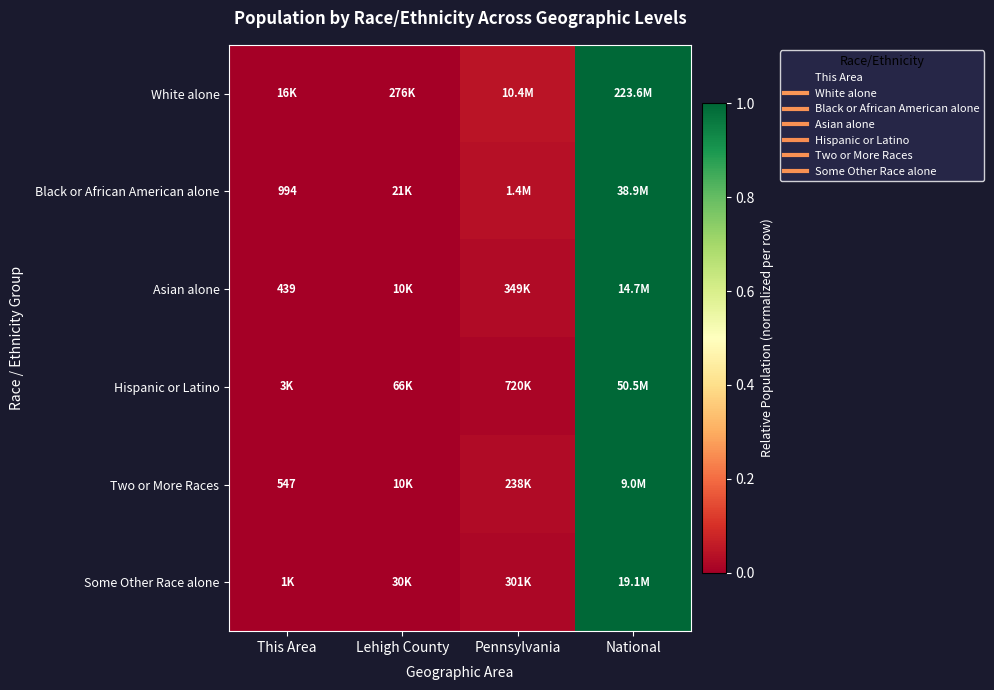

At how many categories does at least one series exceed 0?

4